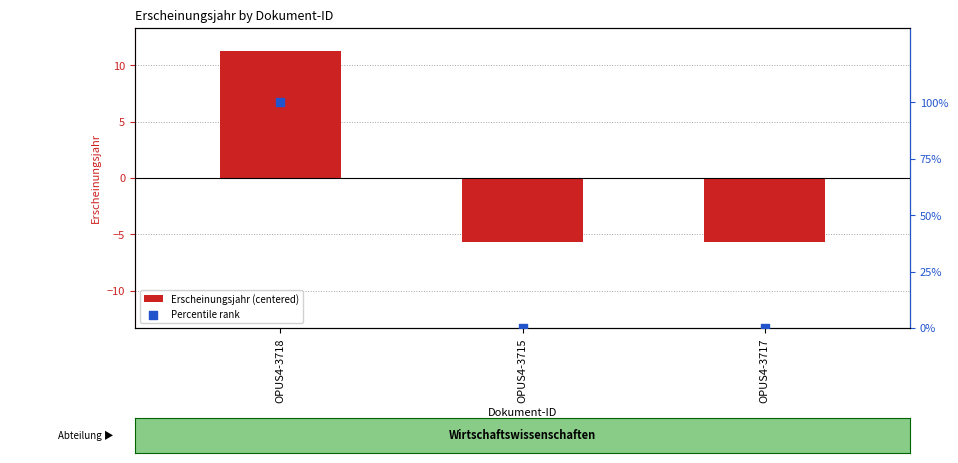

Which series has the widest spread of Y values?

Percentile rank